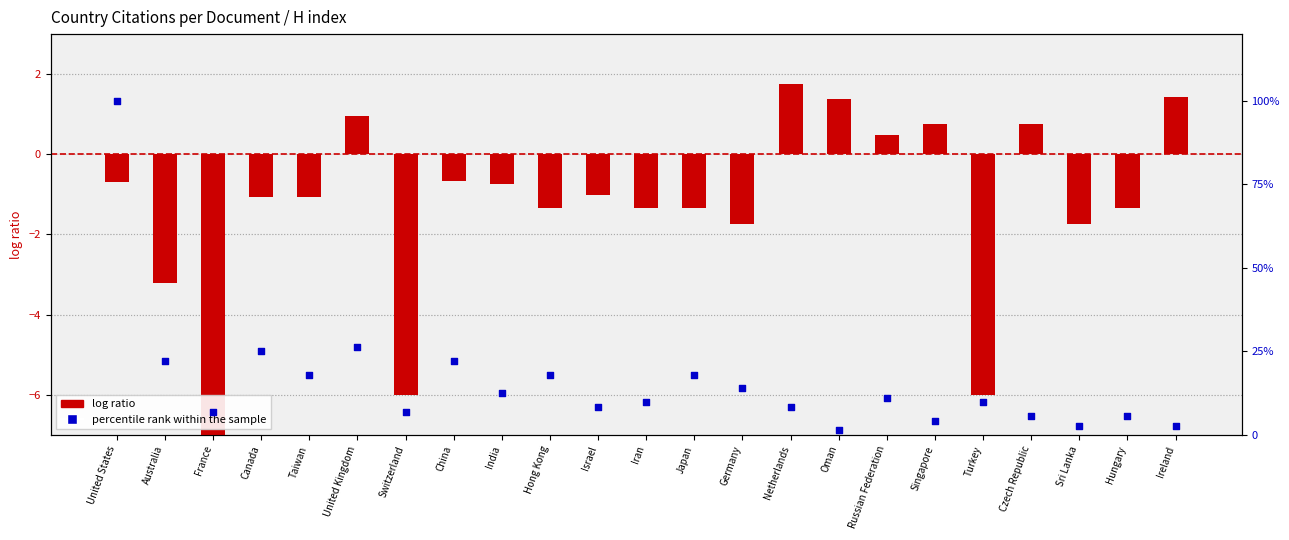

What is the total value across all series at Russian Federation?

11.6